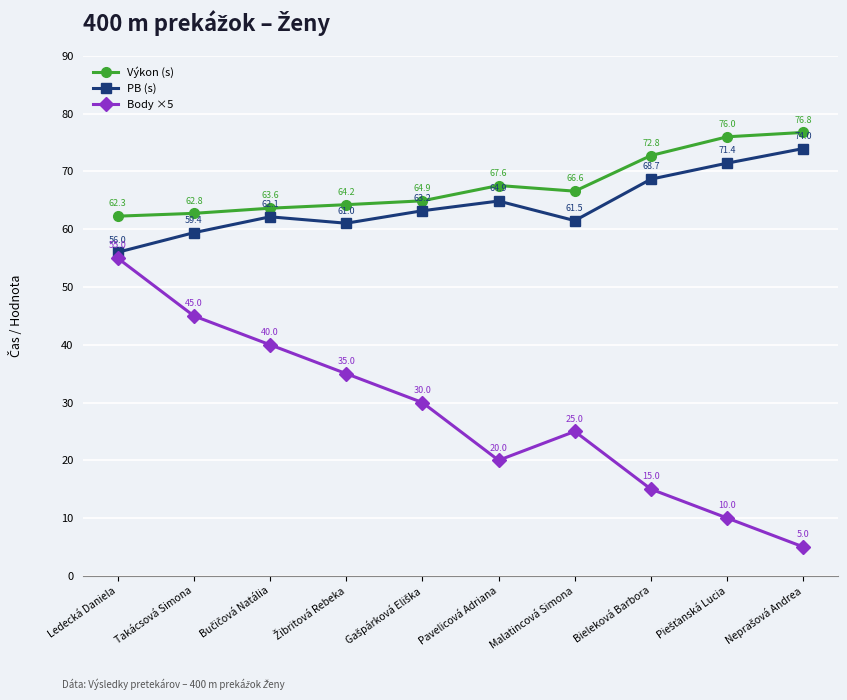

What is the spread (max minus min) of values at Malatincová Simona?

41.6